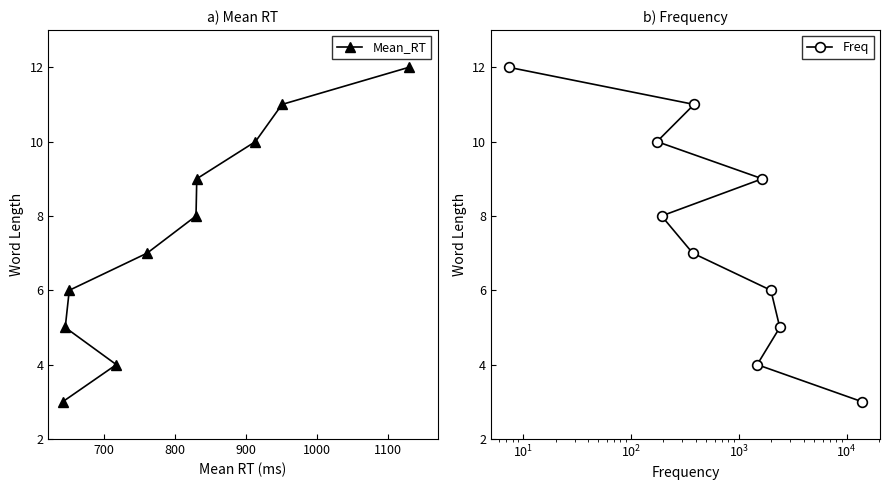

What is the total value across all series at 900?

12